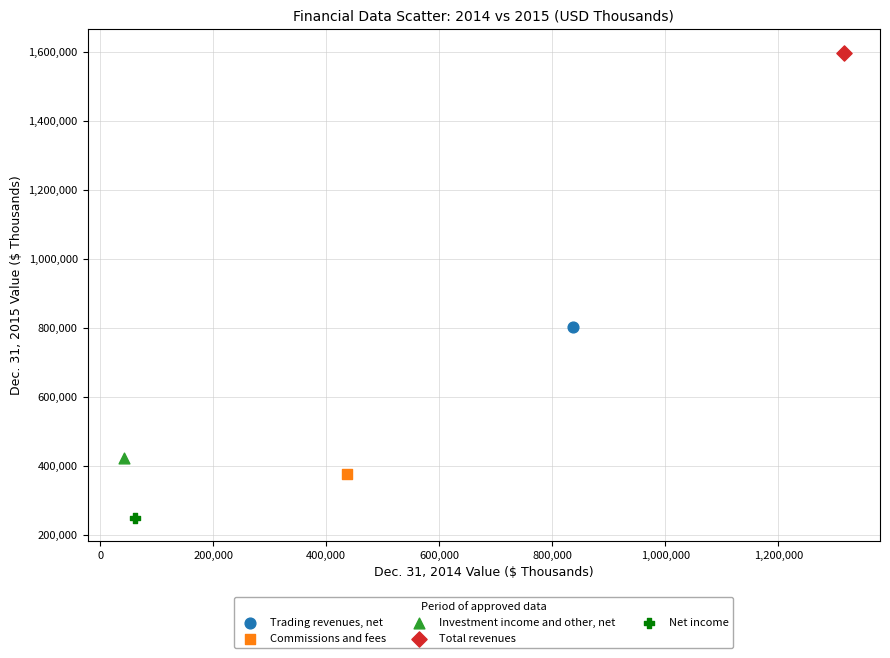

What are all the series names shown in the legend?

Trading revenues, net, Commissions and fees, Investment income and other, net, Total revenues, Net income